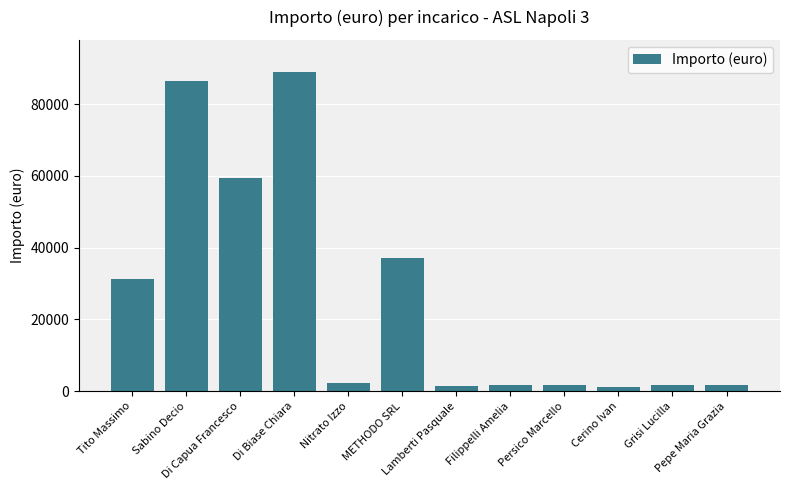

How many bars are there in total?

12